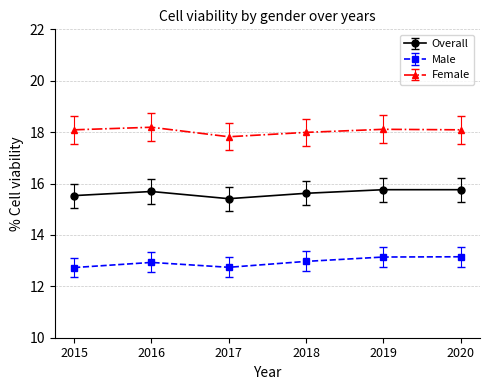

At 2016, list the series in order from largest to smallest.

Female, Overall, Male